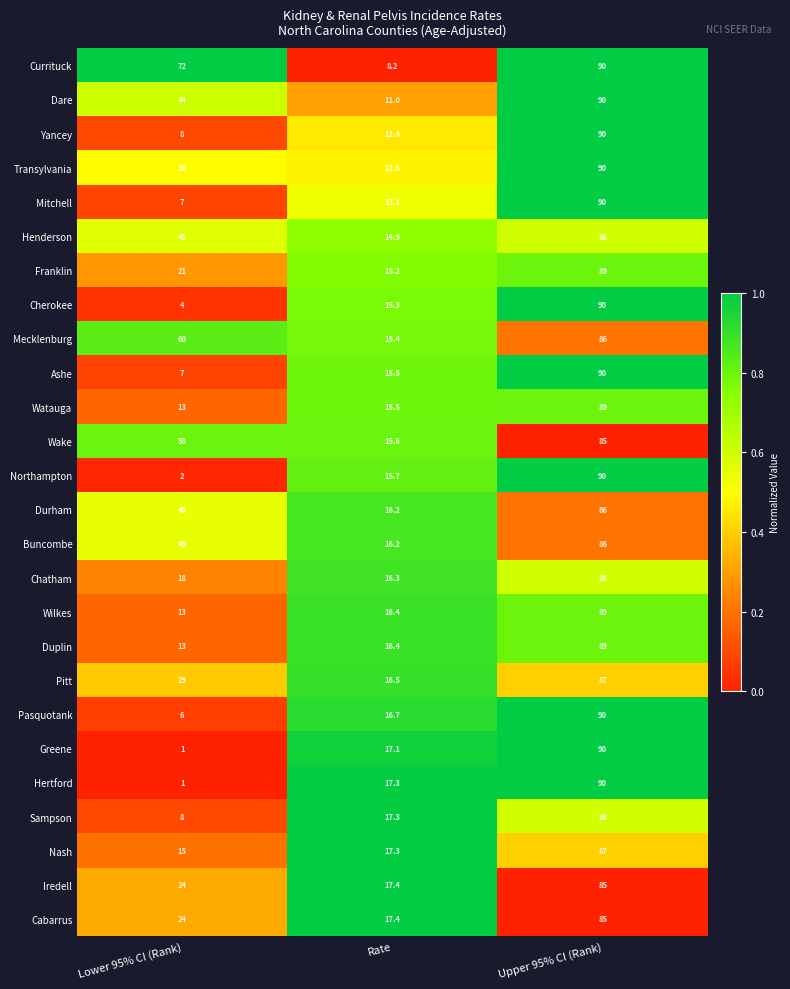

What value does the Wilkes series have at Upper 95% CI (Rank)?

89.0